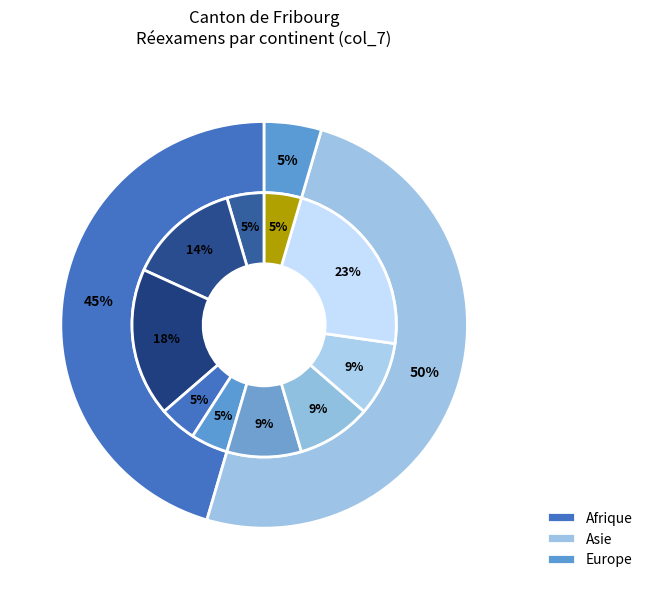

Approximately how many times larger is the value at Europe compared to Afrique?

0.1